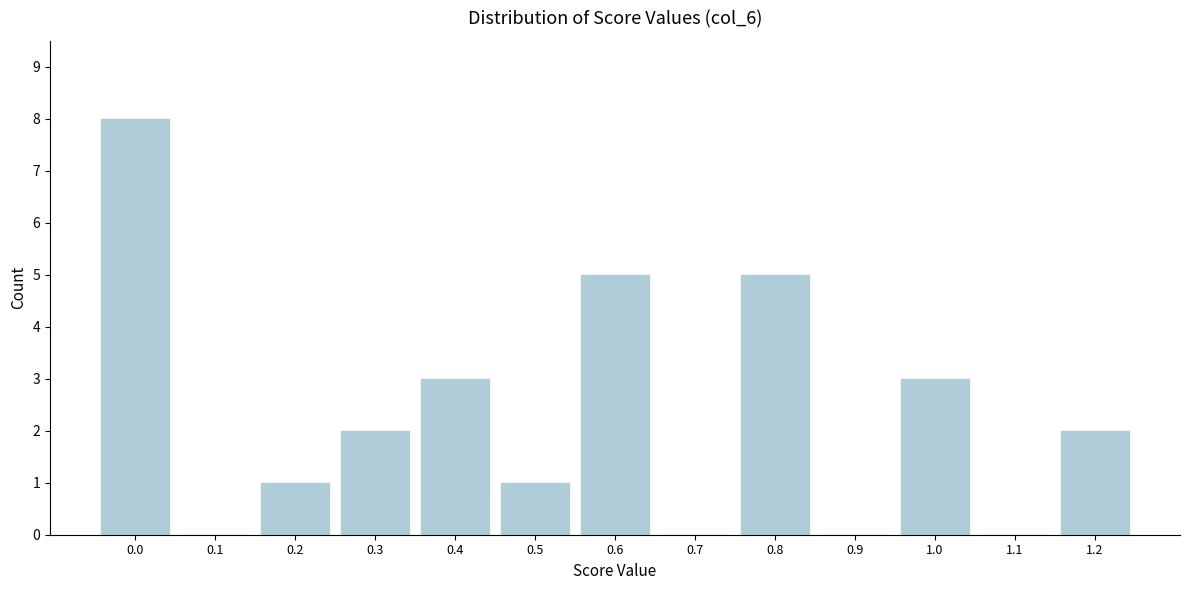

Which range on the x-axis has the tallest bar?

-0.05 to 0.05